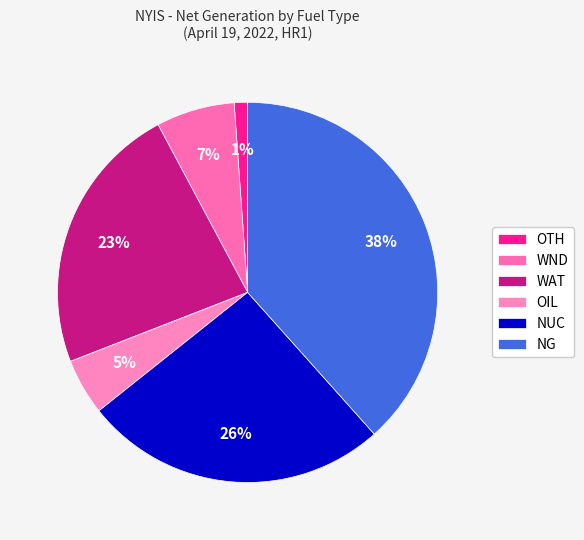

Count the number of slices in the pie.

6